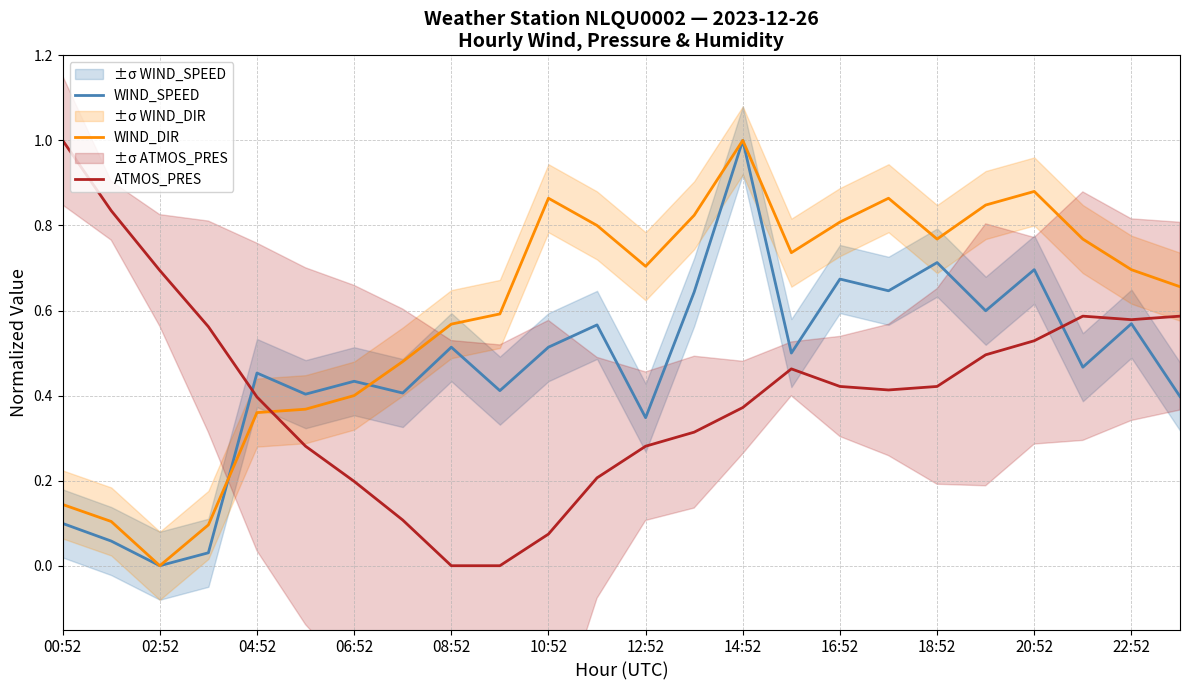

What is the sum of all WIND_DIR values?

14.3